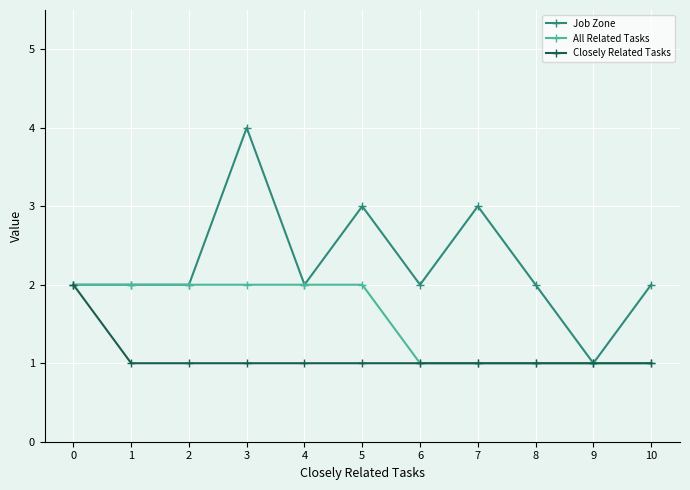

Which series has the largest total across all categories?

Job Zone